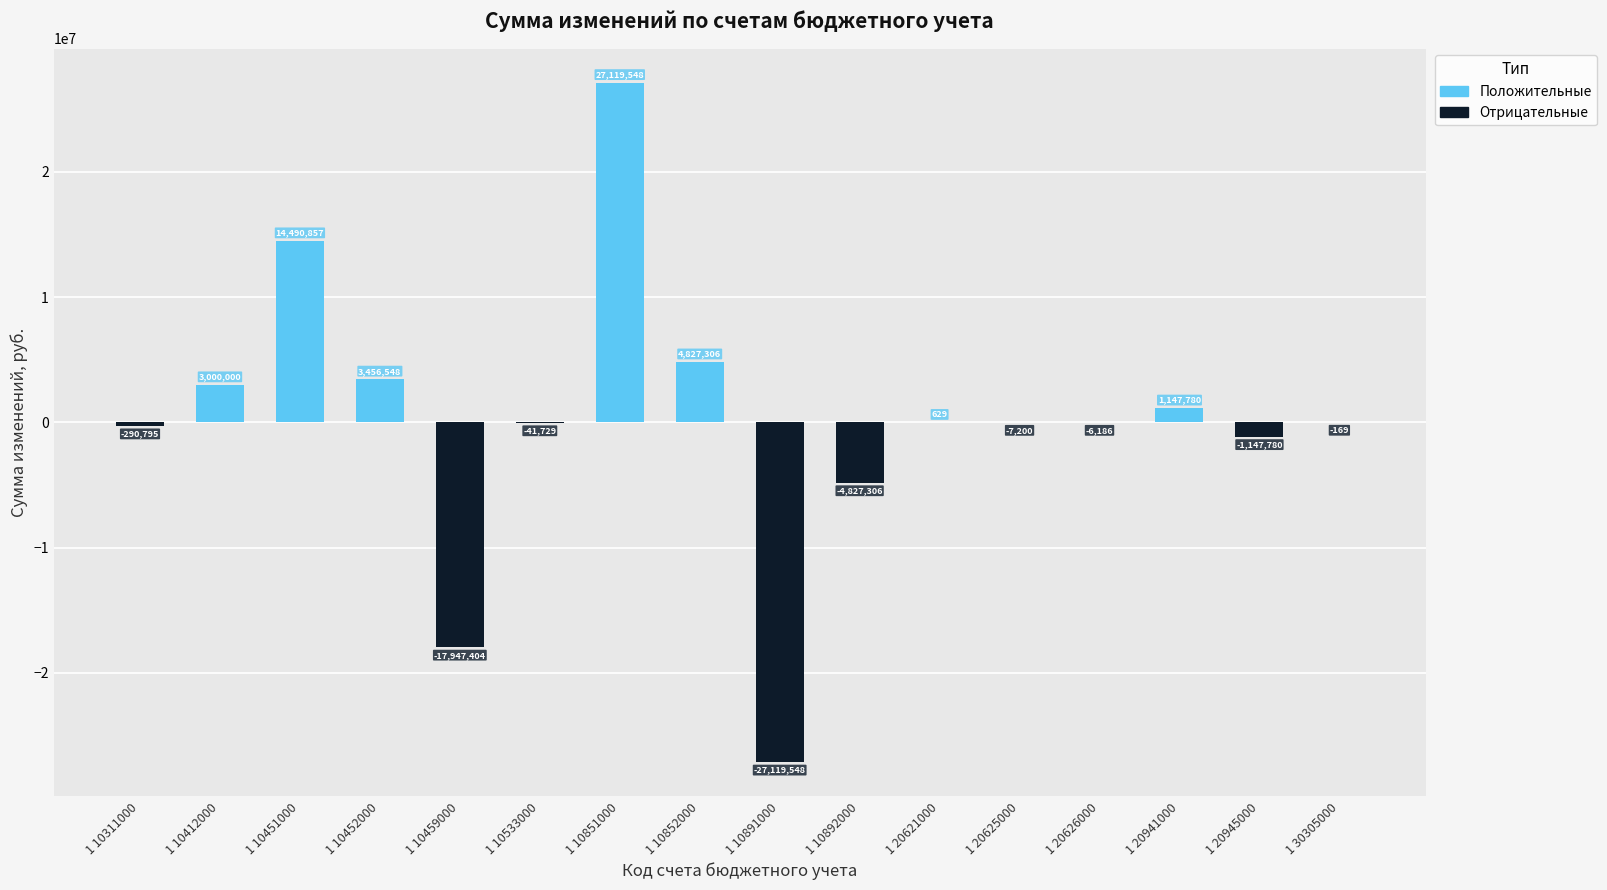

What value does the Положительные series have at 1 10412000?

3000000.0